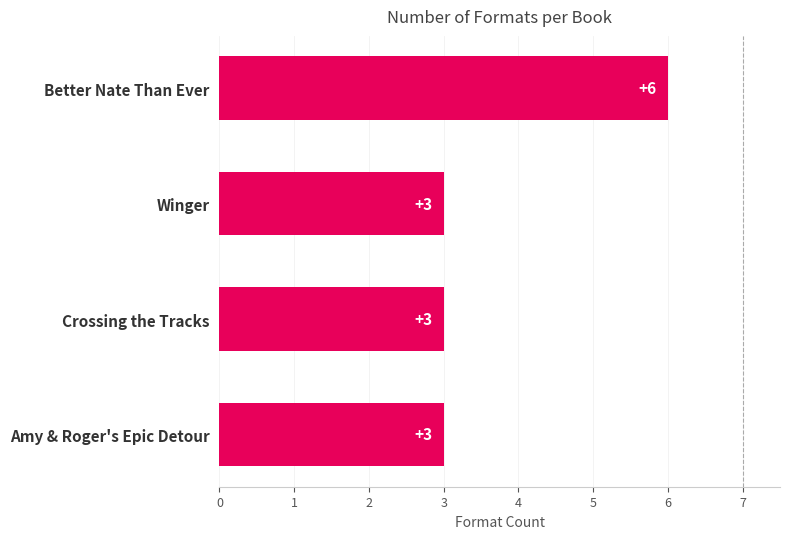

Does the chart contain stacked bars?

No